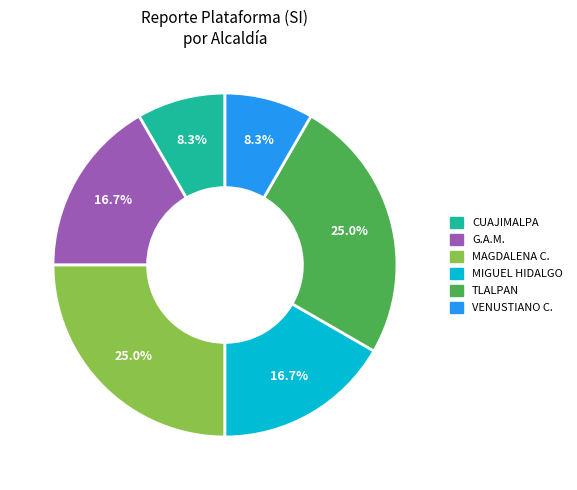

Is there a majority slice in this chart?

No